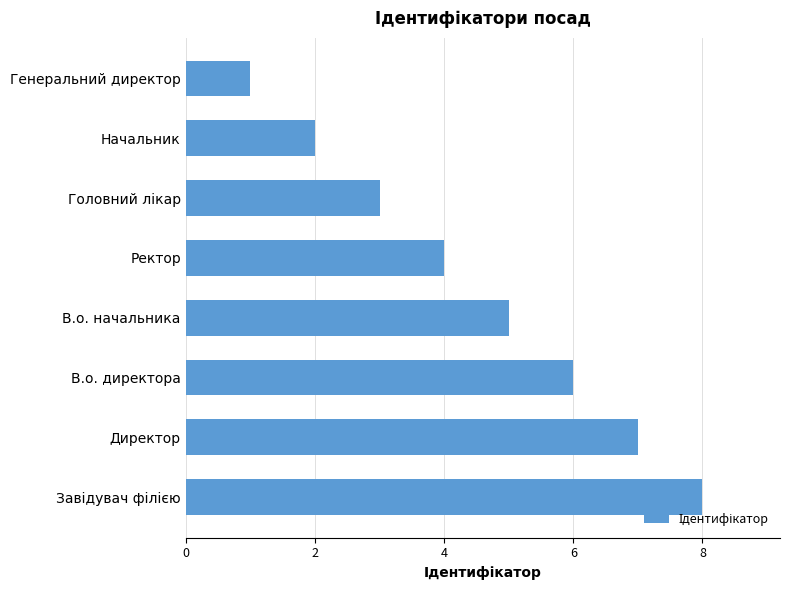

Between Начальник and Директор, which is larger?

Директор